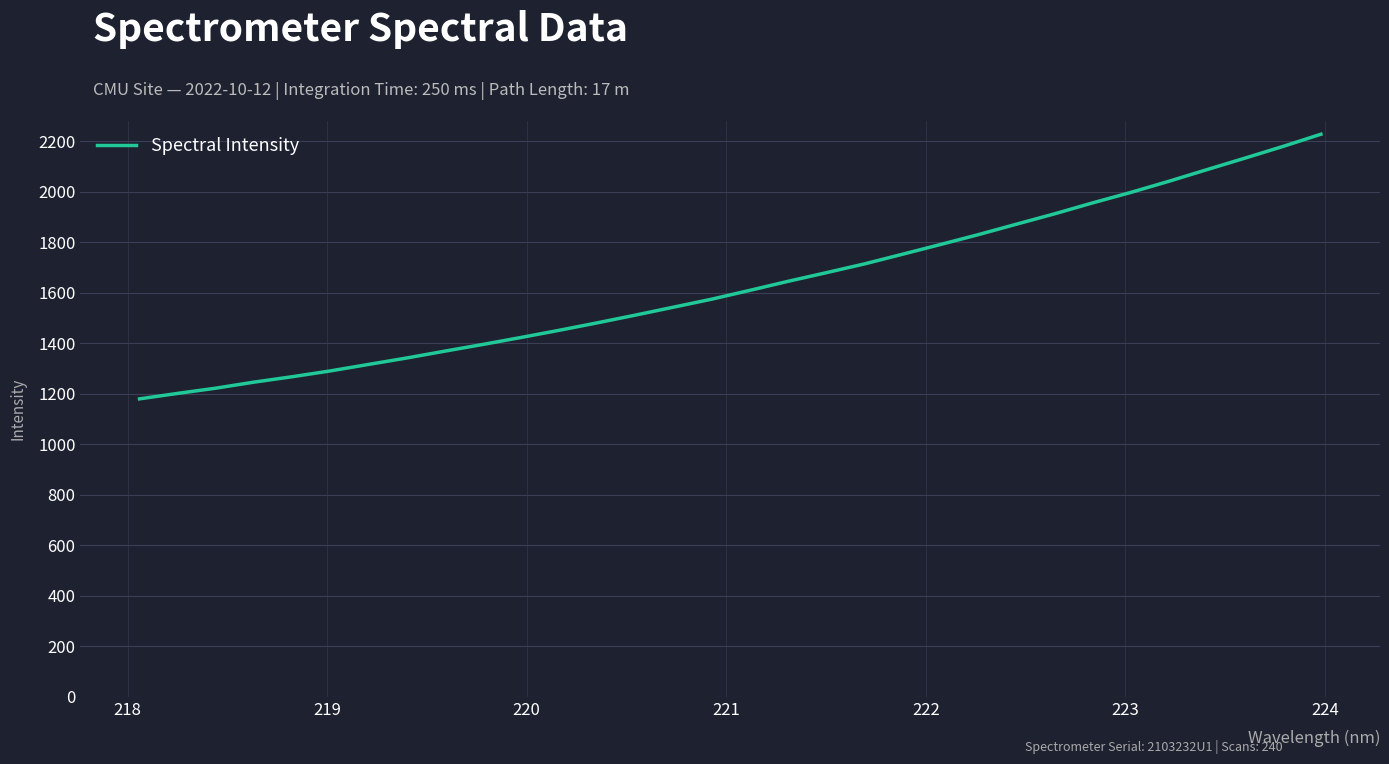

What is the difference between the maximum and minimum values?

1048.3